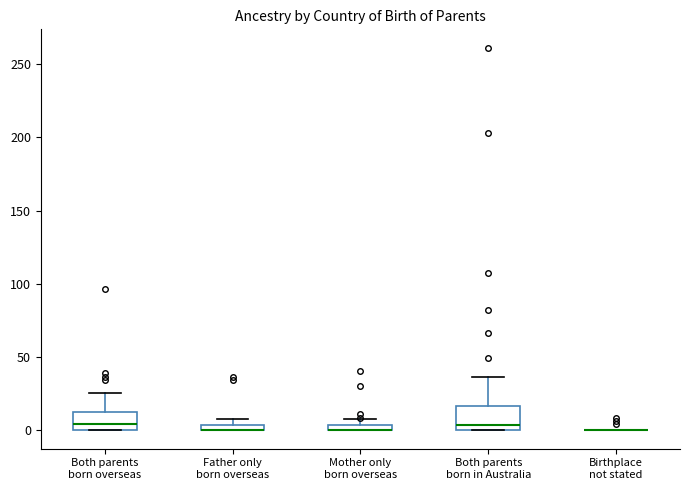

Where is the lower edge of the box for Both parents born overseas on the y-axis? The values are not printed on the chart, so give them approximately, as read against the axis.

0